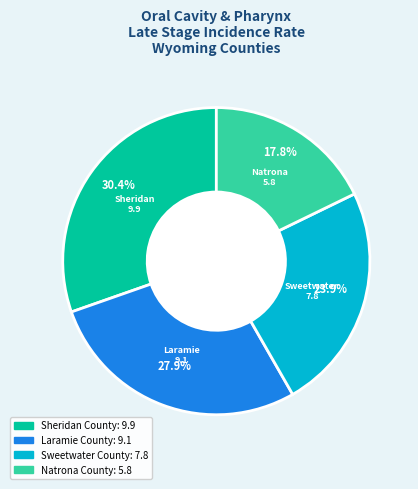

Is the sum of Natrona County and Sheridan County greater than half?

No